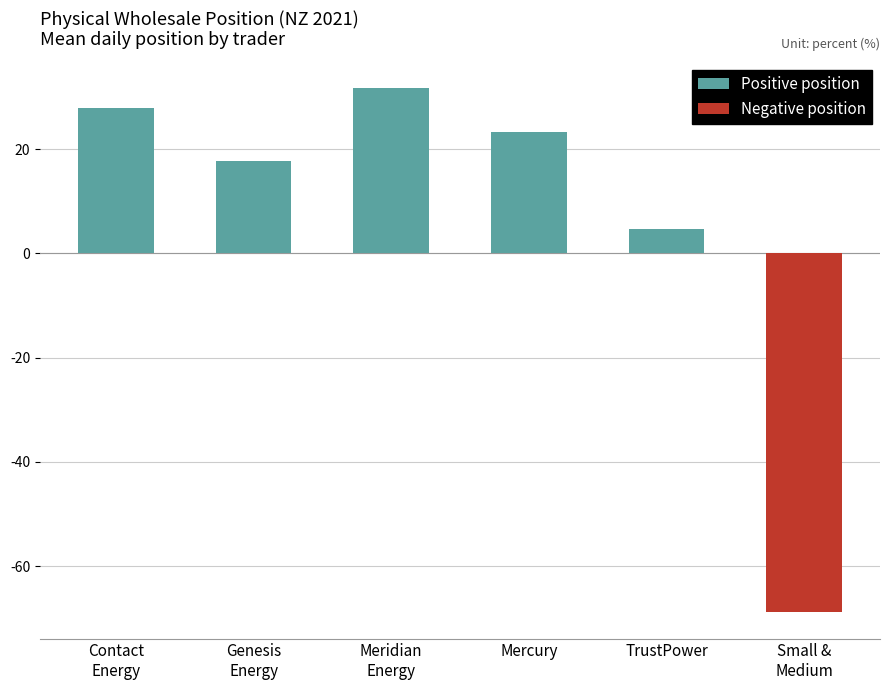

Is it true that Negative position equals -23.7 at Contact
Energy?

False